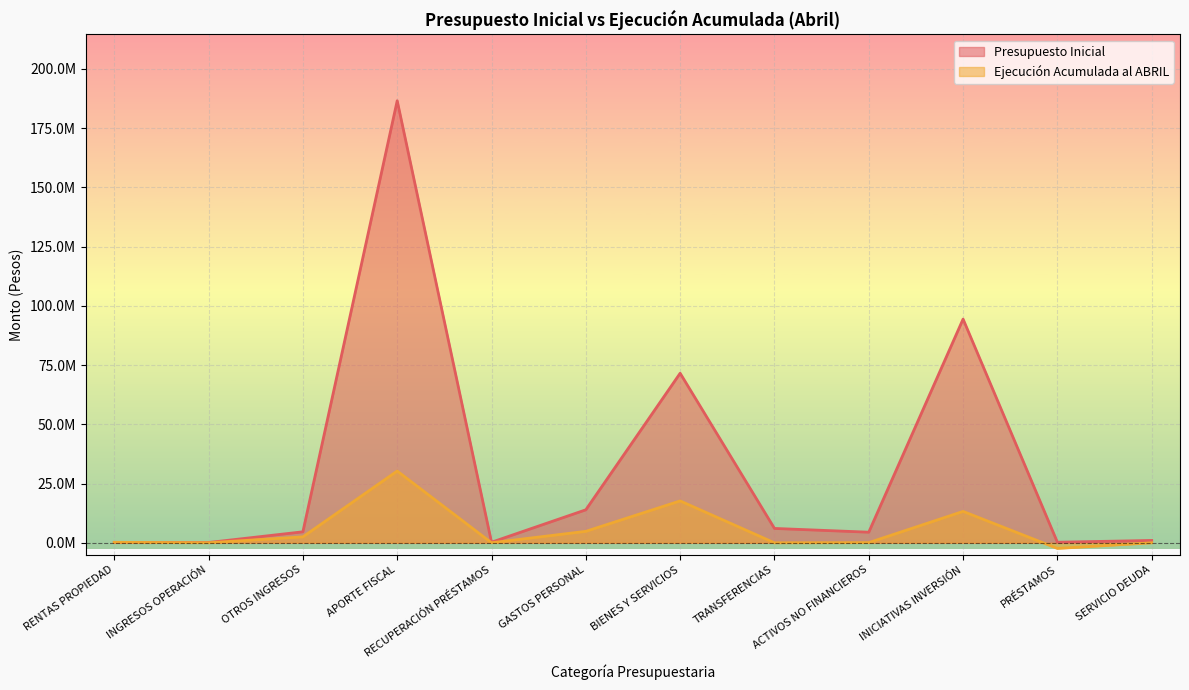

The value of Ejecución Acumulada al ABRIL at PRÉSTAMOS is -2375273. True or false?

True